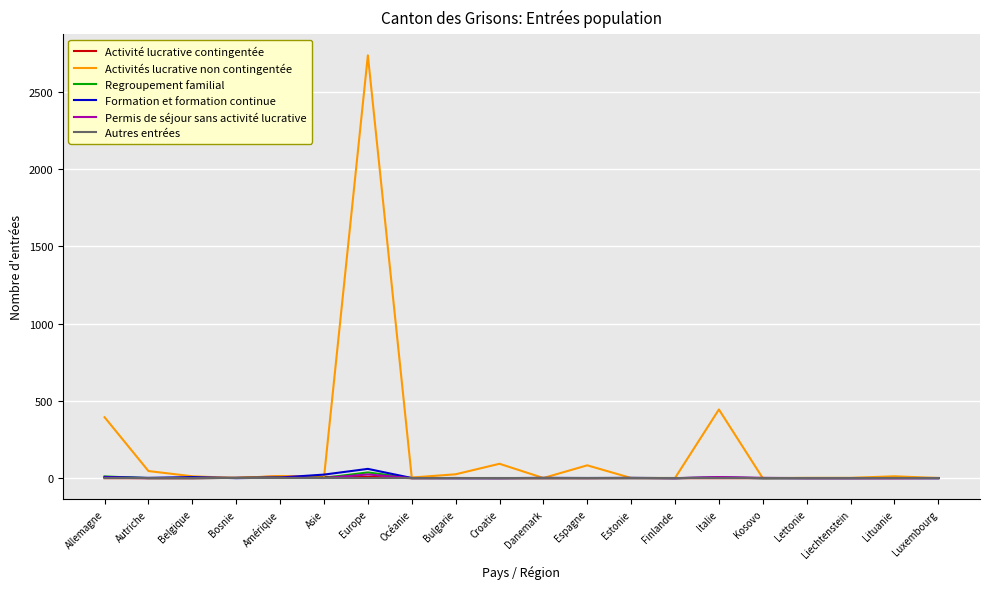

At how many categories does at least one series exceed 1293?

1